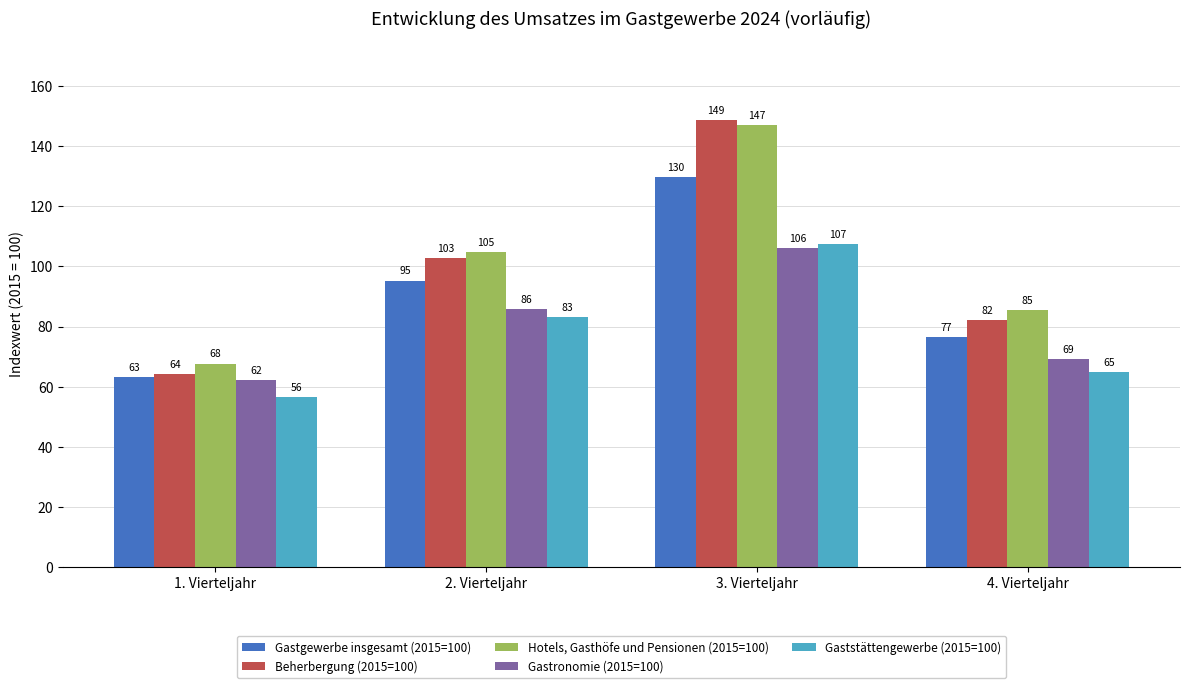

Which category has the highest value across all series?

3. Vierteljahr